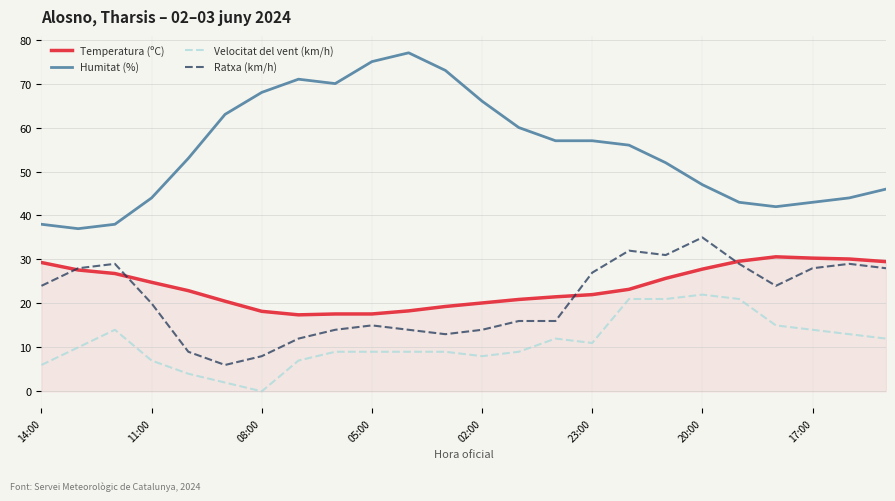

What is the greatest value displayed?

77.0